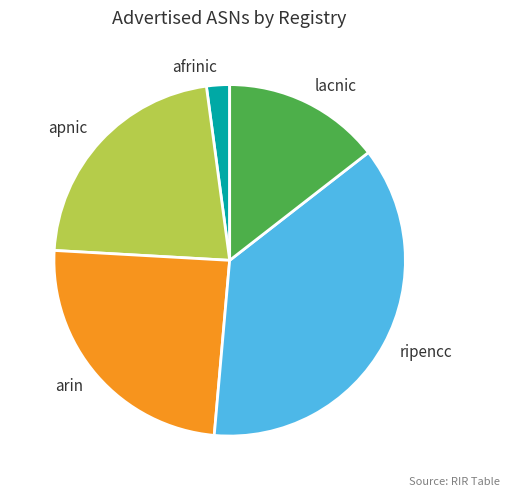

Do apnic and lacnic together represent more than half of the pie?

No